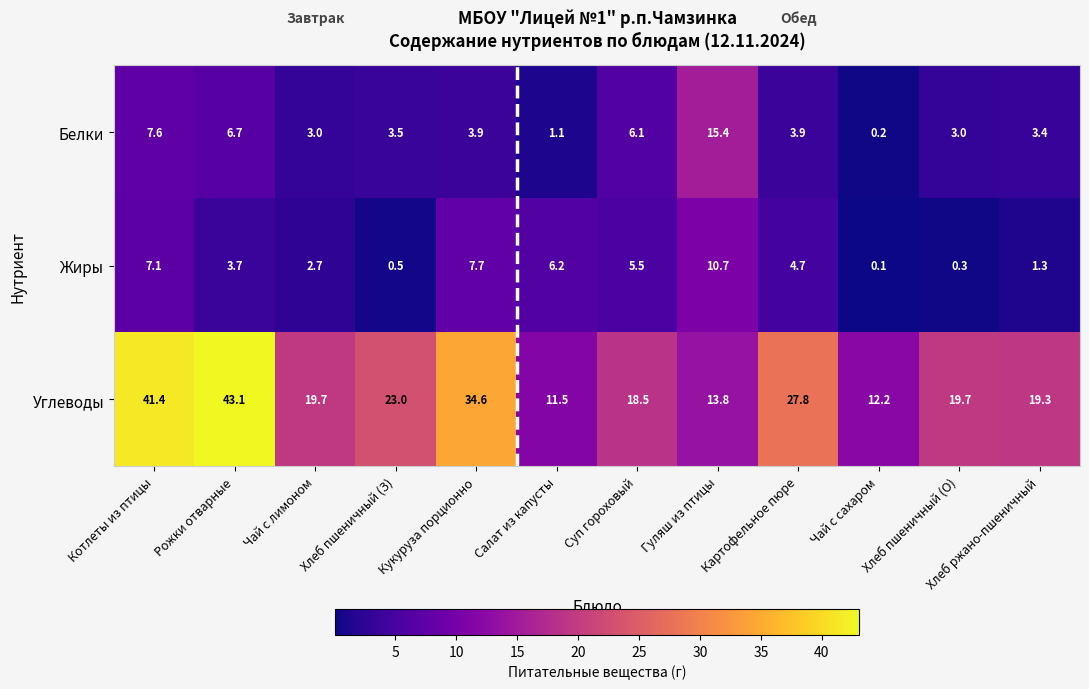

Where is Углеводы nearest to the value 27?

Картофельное пюре